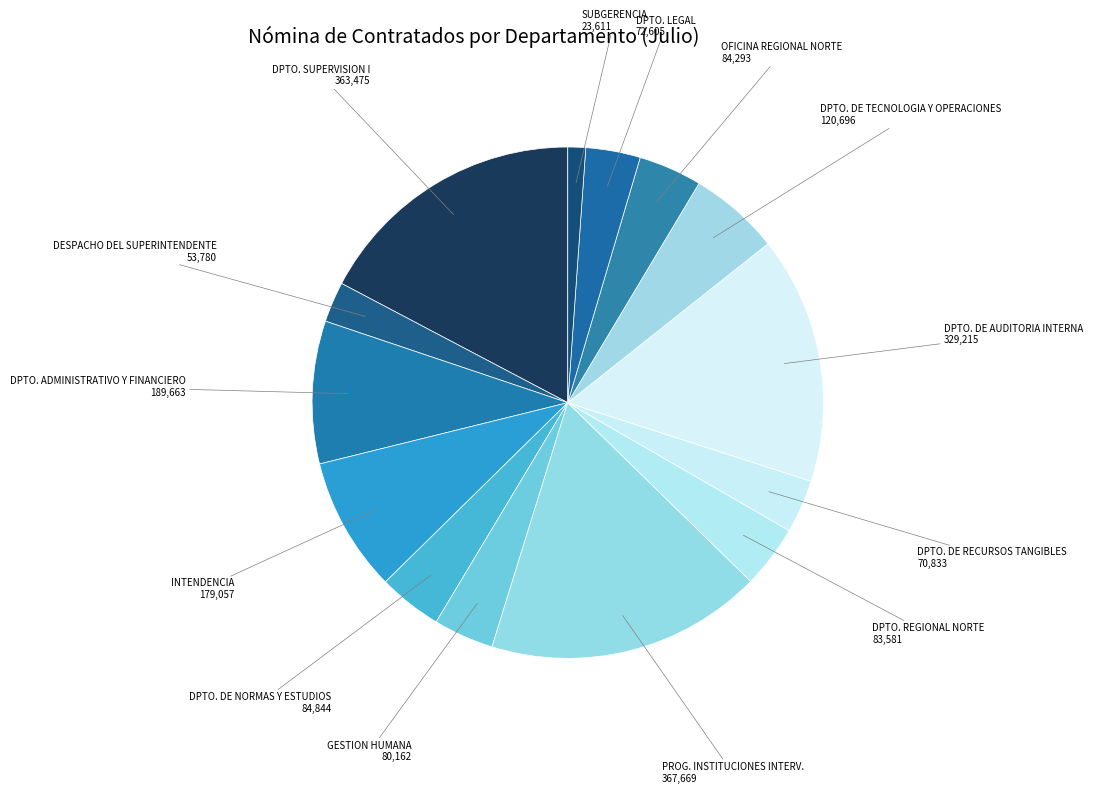

Rank the categories by value from lowest to highest.

SUBGERENCIA, DESPACHO DEL SUPERINTENDENTE, DEPARTAMENTO DE RECURSOS TANGIBLES, DEPARTAMENTO LEGAL, GESTION HUMANA, DEPARTAMENTO REGIONAL NORTE, OFICINA REGIONAL NORTE, DEPARTAMENTO DE NORMAS Y ESTUDIOS, DEPARTAMENTO DE TECNOLOGIA Y OPERACIONES, INTENDENCIA, DEPARTAMENTO ADMINISTRATIVO Y FINANCIERO, DEPARTAMENTO DE AUDITORIA INTERNA, DEPARTAMENTO SUPERVISION I, PROGRAMA DE INSTITUCIONES INTERVENIDAS